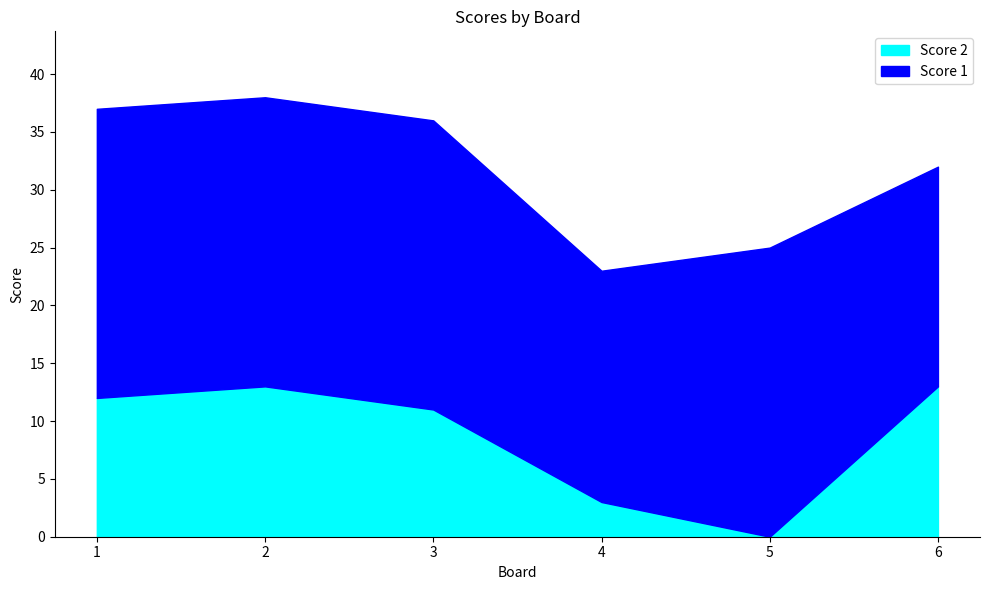

Rank the series by their maximum value, from lowest to highest.

Score 2, Score 1